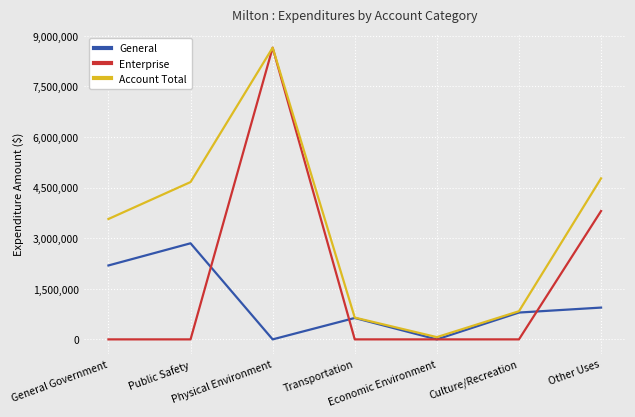

Which category has the highest value in the Account Total series?

Physical Environment